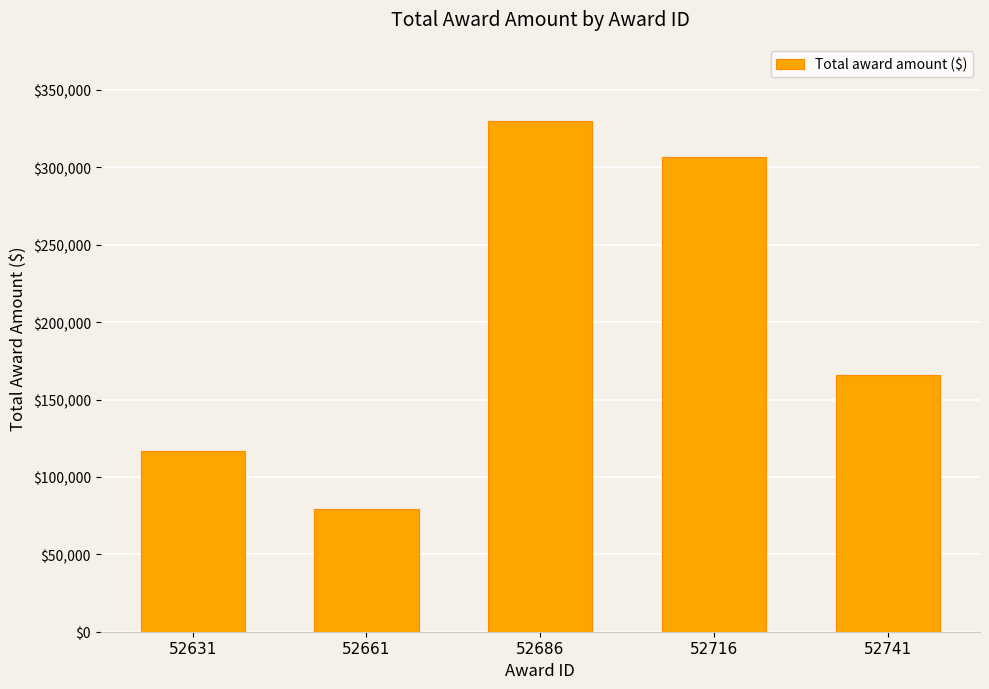

What is the difference between the maximum and minimum values?

250796.2